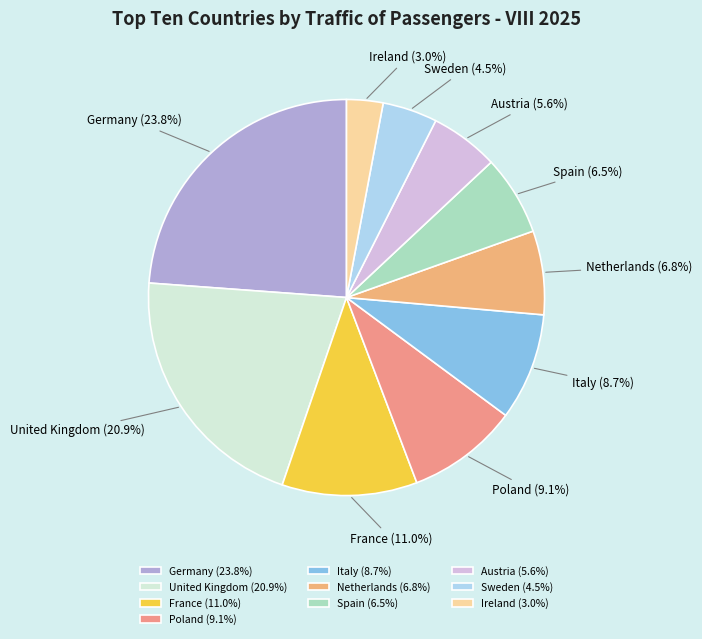

Does any single category account for the majority?

No